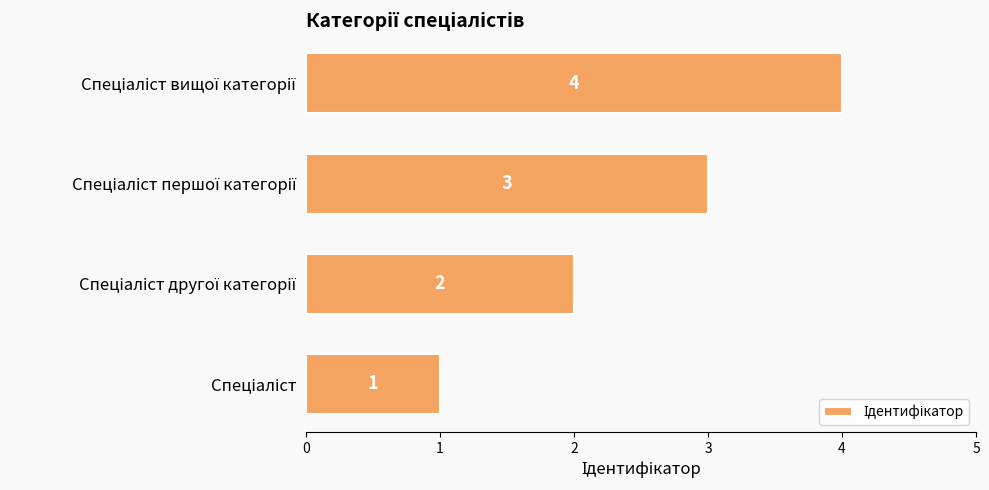

What is the sum of all values?

10